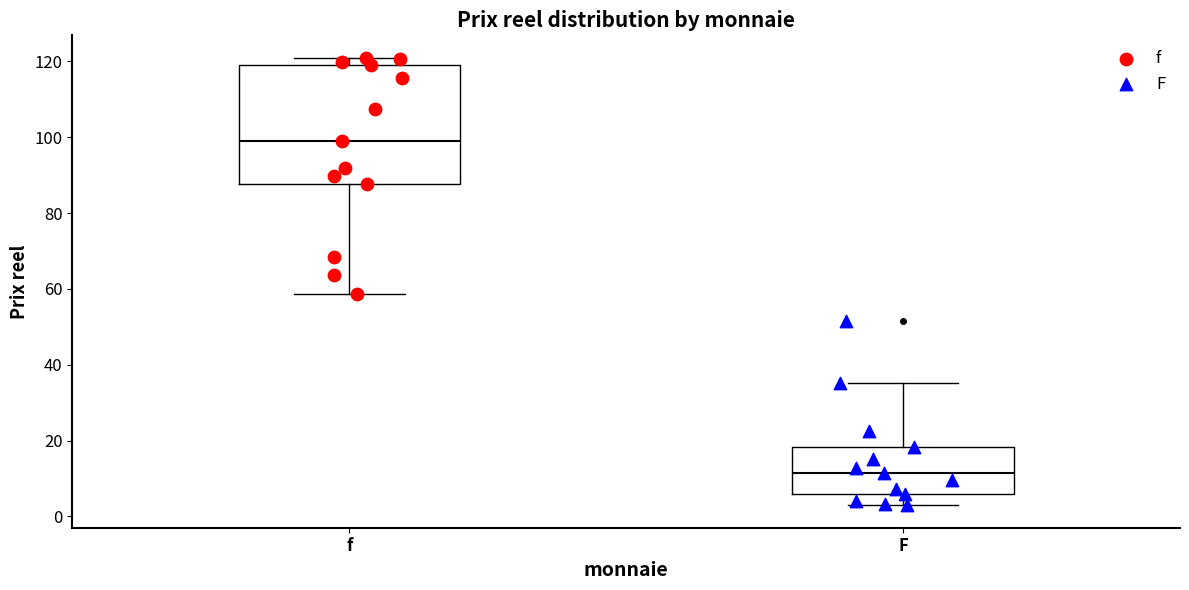

Comparing the boxes themselves (not the whiskers), which one is the tallest?

f